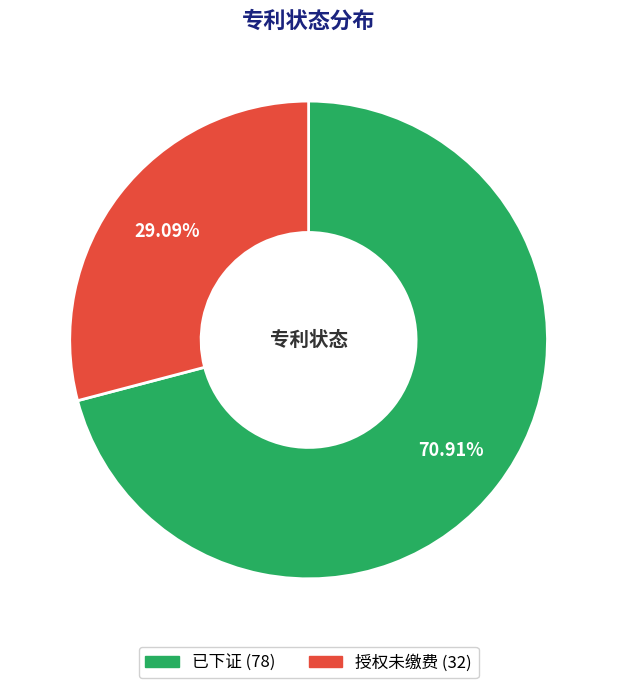

To the nearest percent, what is the combined percentage of 授权未缴费 and 已下证?

100%